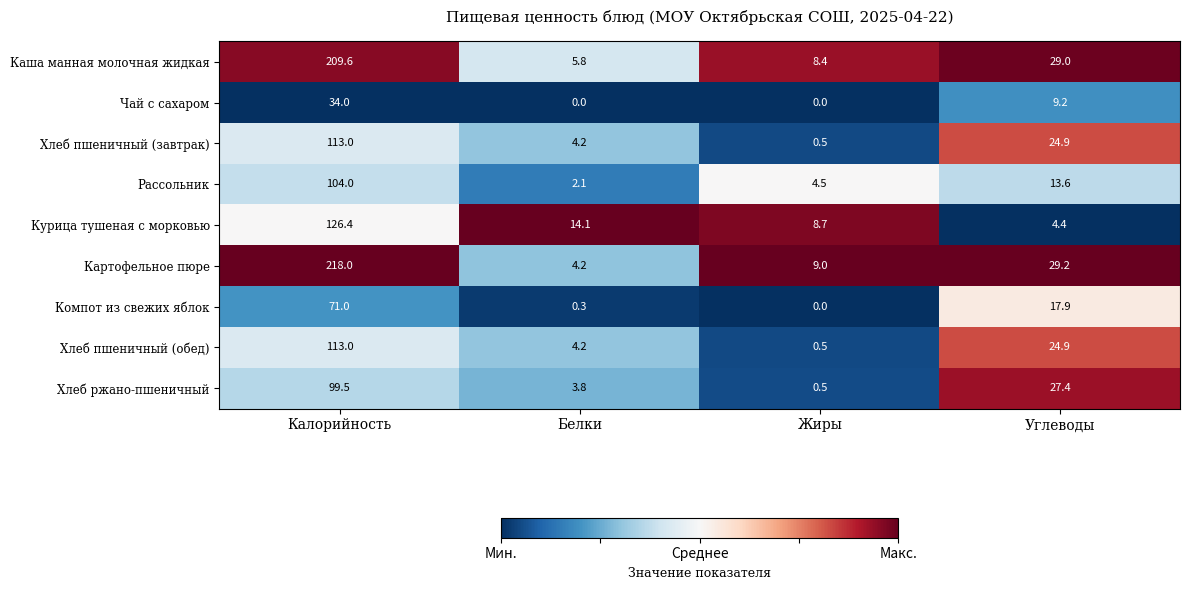

True or false: Компот из свежих яблок has a value of 0.0 at Жиры.

True